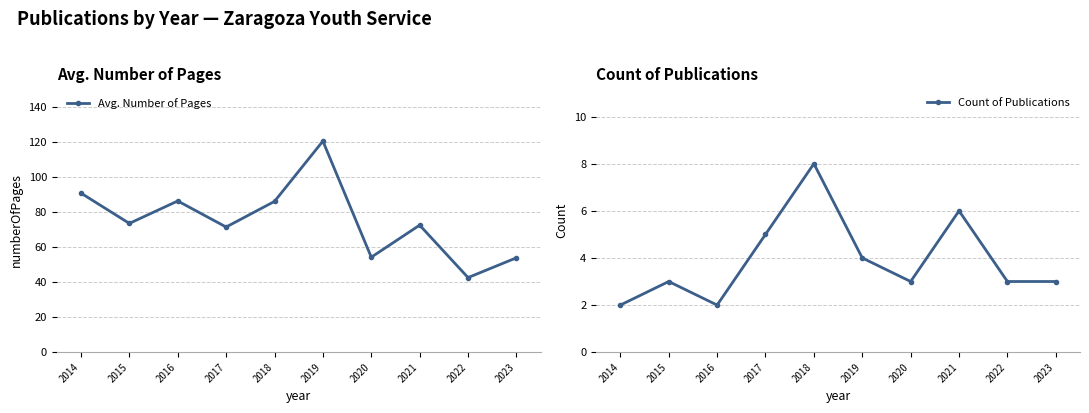

Is this an area chart (filled region under the line)?

No